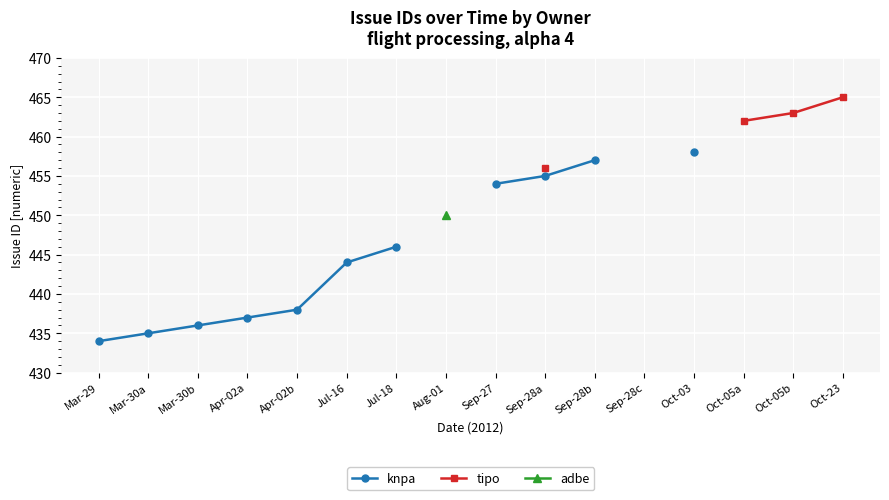

Which series has the widest spread of values?

knpa